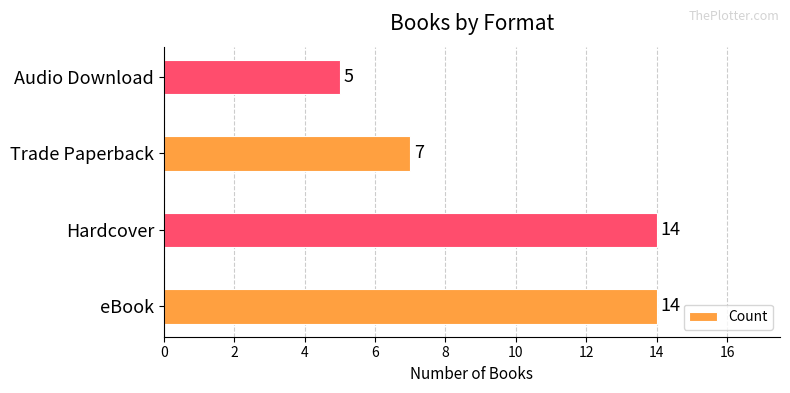

How many values are between 7 and 14?

3